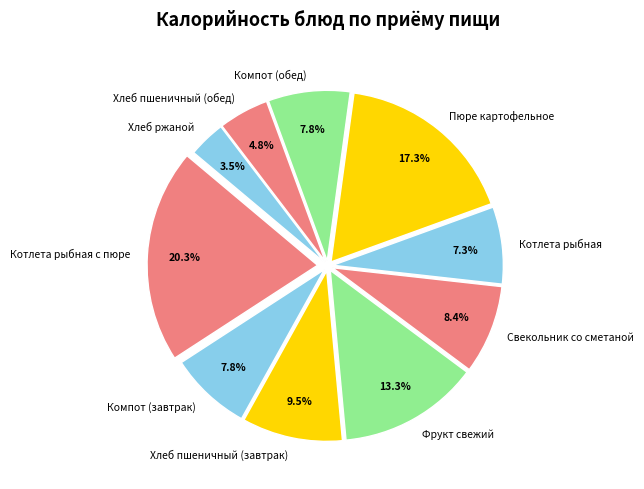

How many slices are in this pie chart?

10